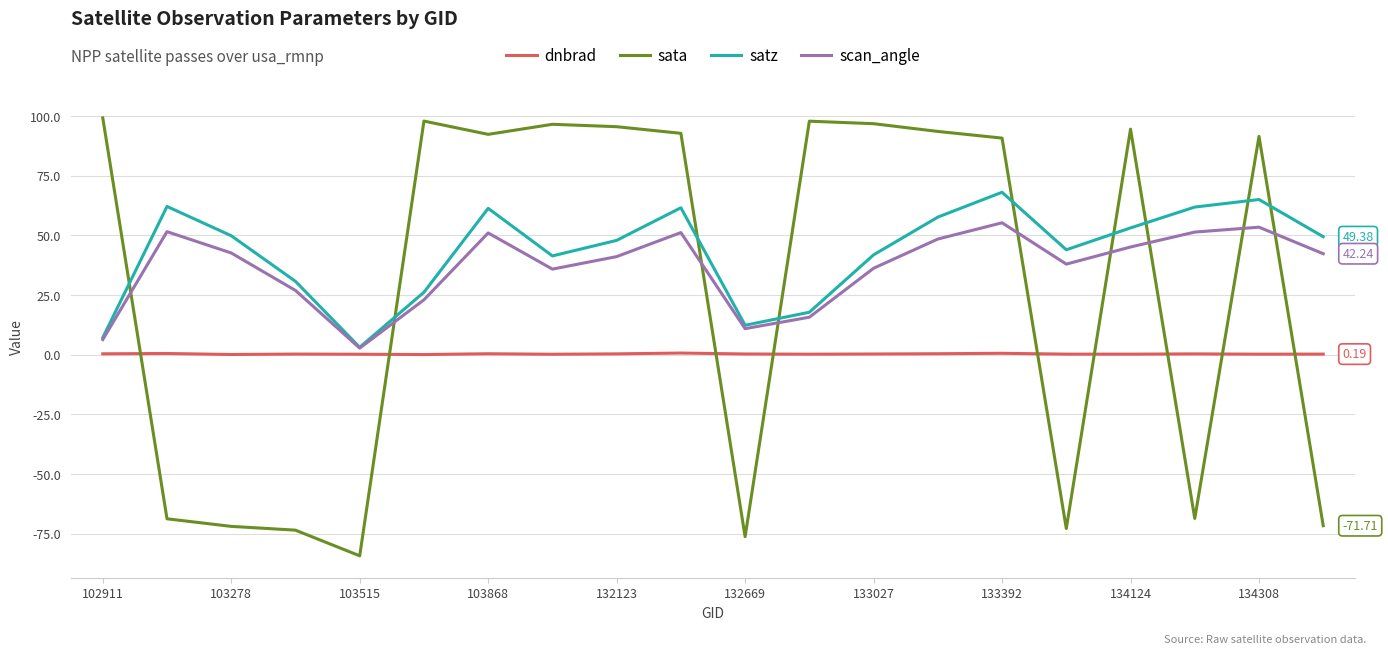

How many values in sata are below zero?

8